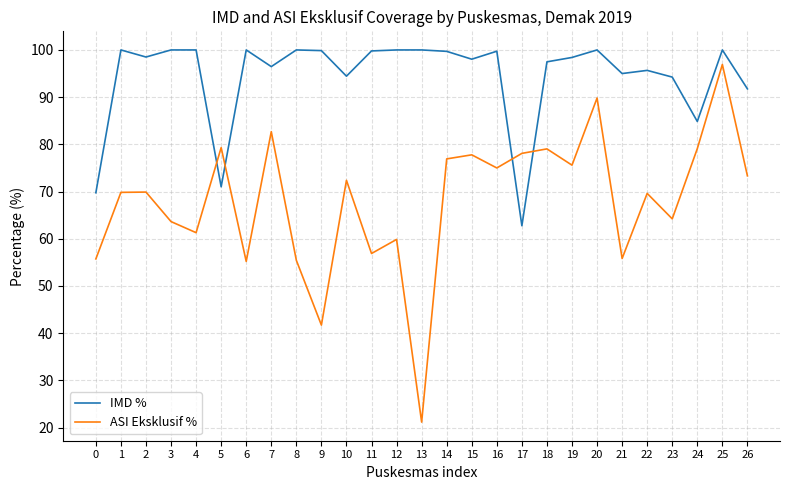

At which label does IMD % reach its minimum?

17